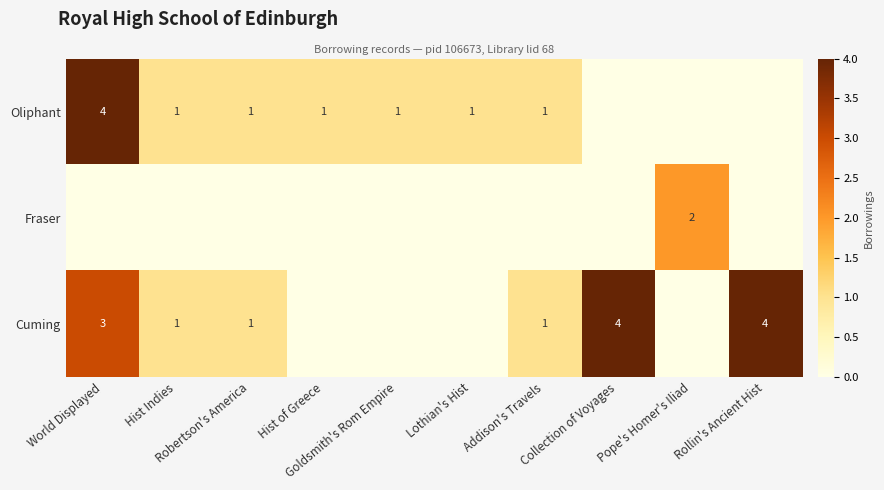

Where is Fraser nearest to the value 1?

World Displayed